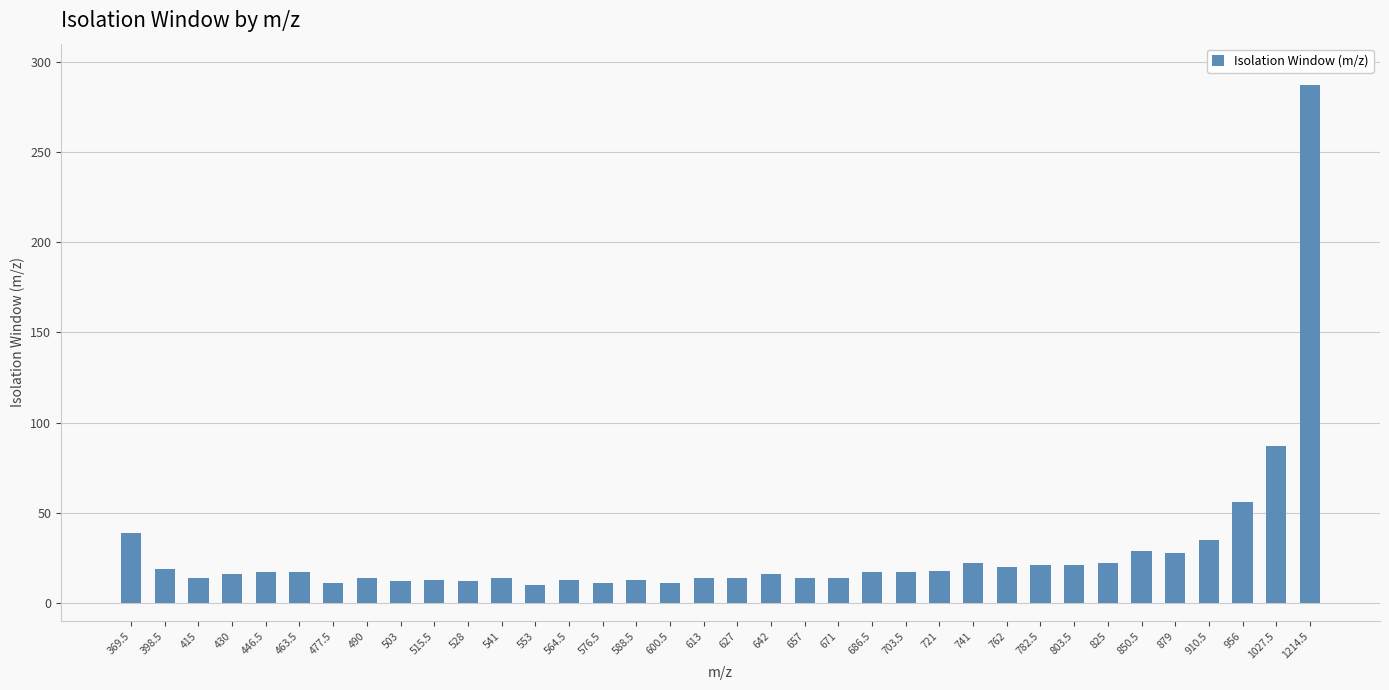

Where does the data first go above 17?

369.5